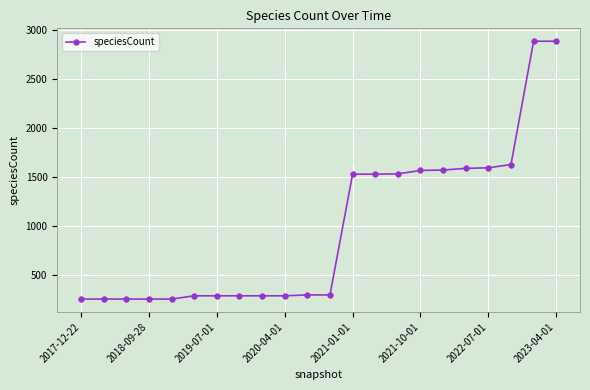

How many lines are shown in the chart?

1